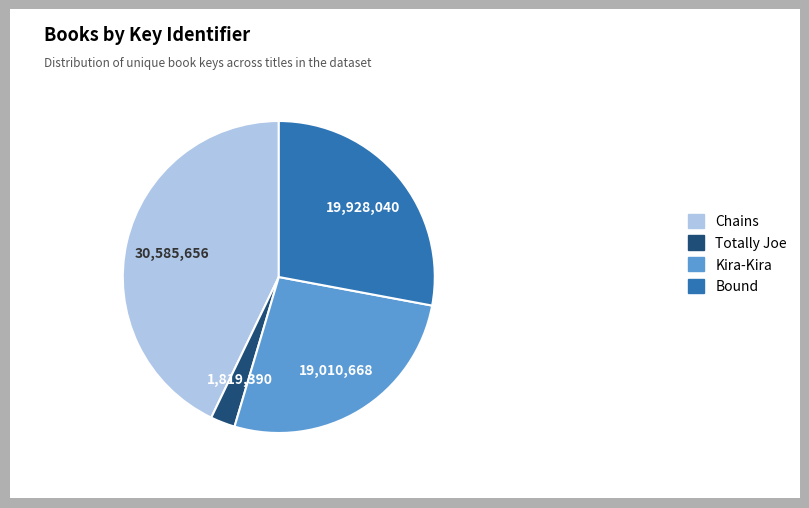

Does Bound represent more than half of the total?

No